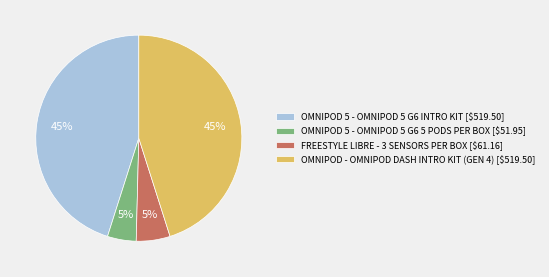

How many segments does this pie chart have?

4